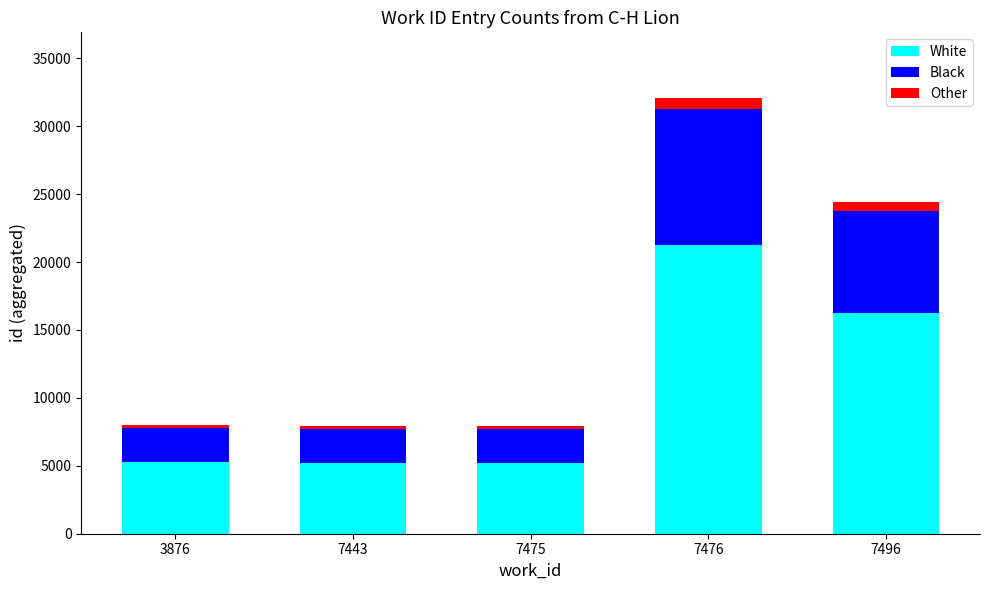

True or false: White has a value of 3460.6 at 7496.

False